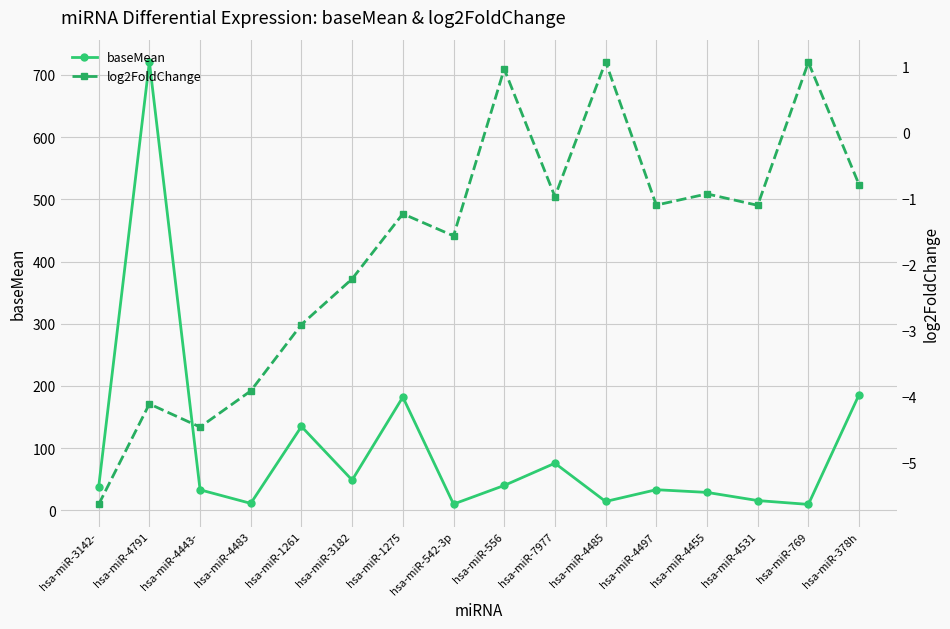

What value does the log2FoldChange series have at hsa-miR-3142-?

-5.6